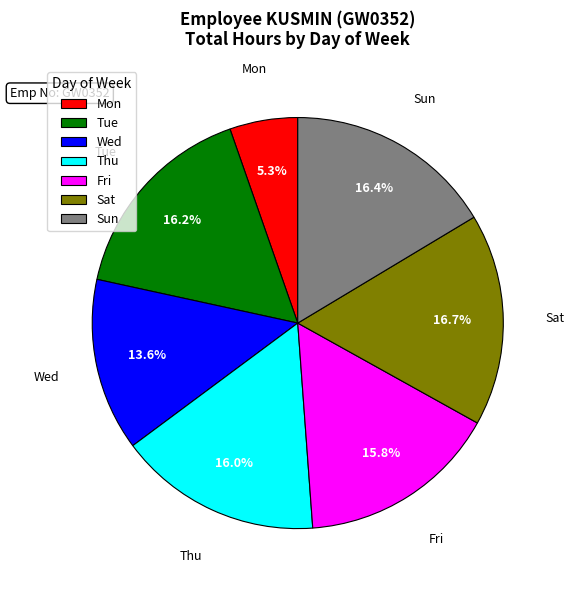

Is there a majority slice in this chart?

No